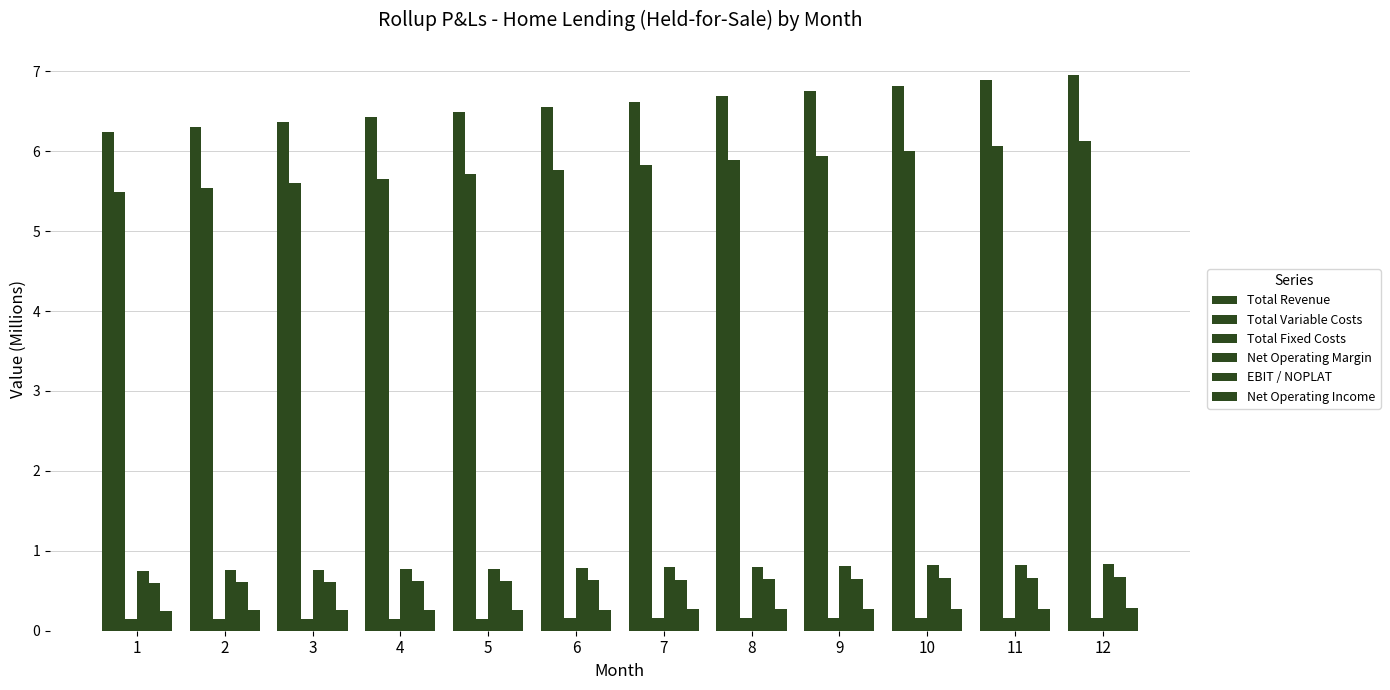

List the labels in order of Net Operating Margin value, largest first.

12, 11, 10, 9, 8, 7, 6, 5, 4, 3, 2, 1